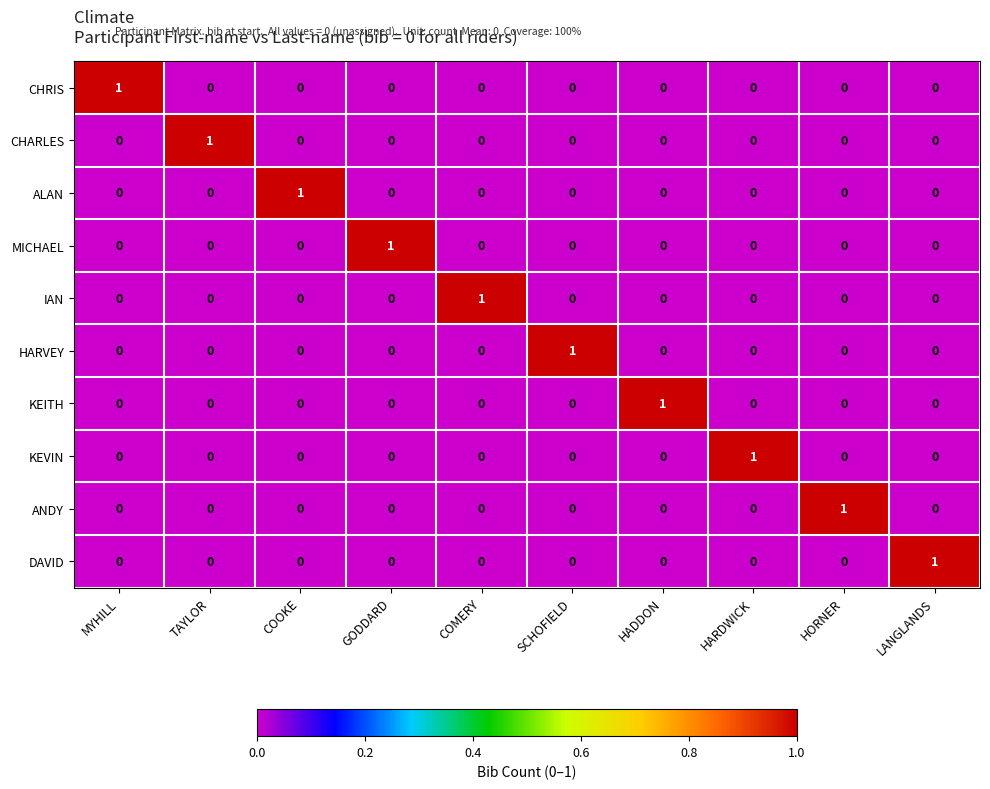

True or false: HARVEY has a value of 1 at LANGLANDS.

False